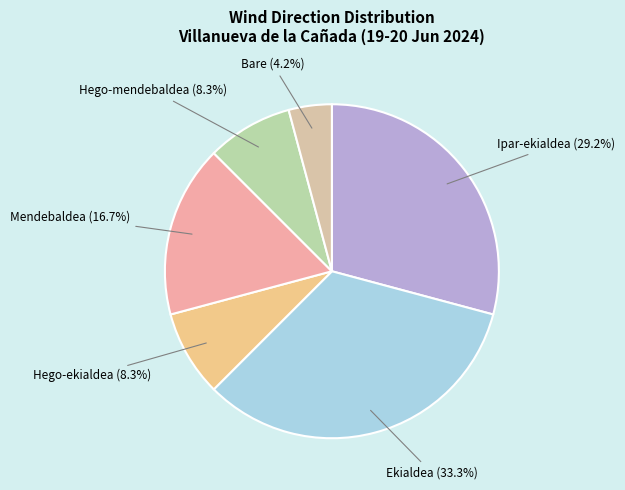

The Ipar-ekialdea slice represents 18% of the pie. True or false?

False